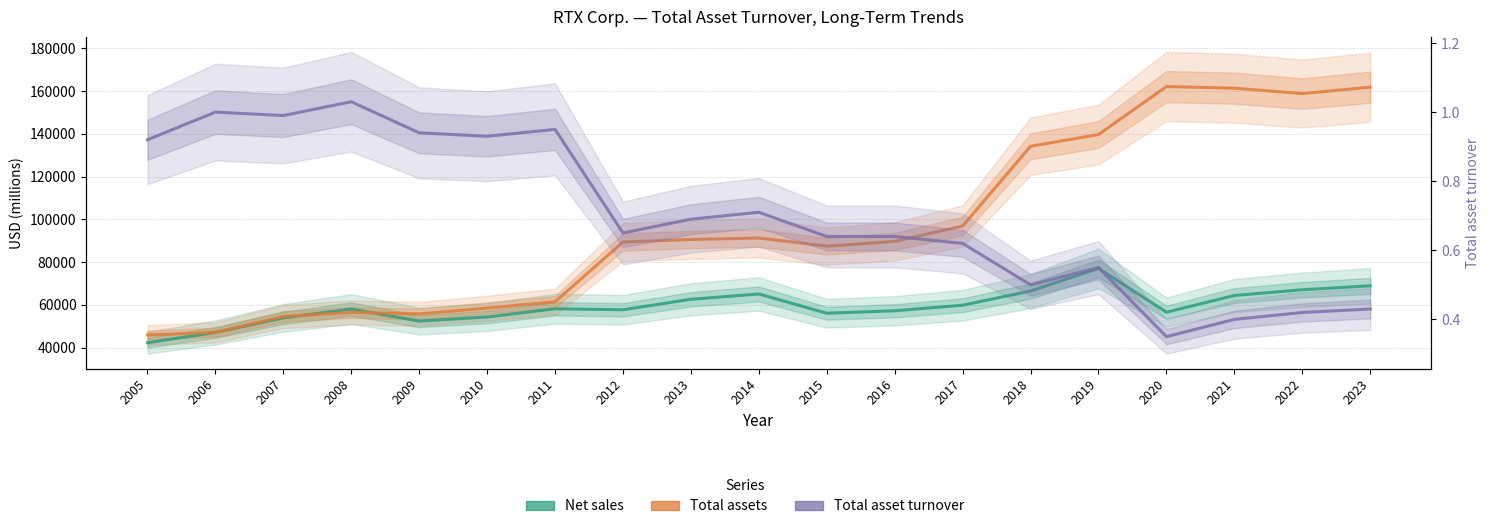

At how many categories does at least one series exceed 143710?

4